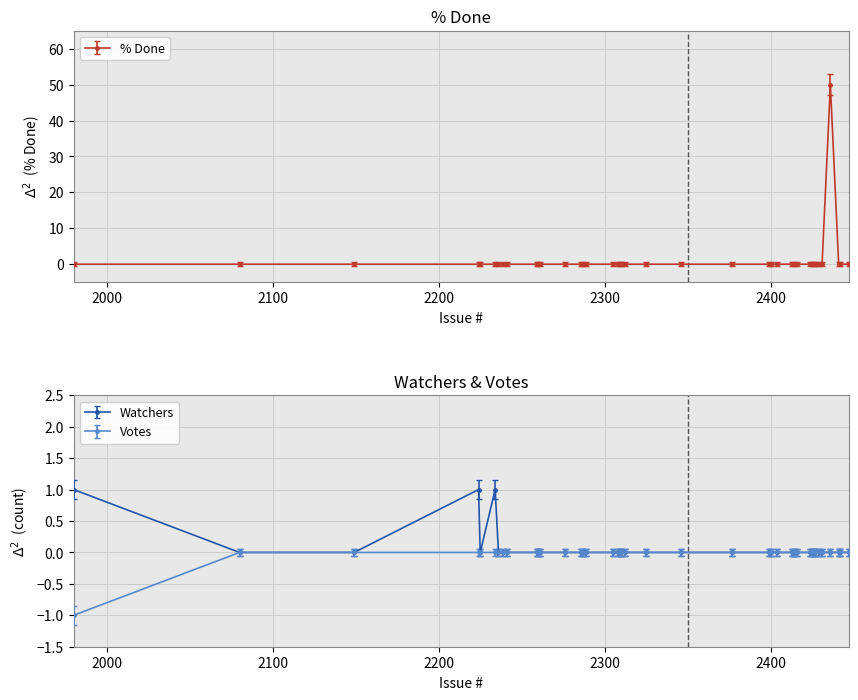

Is it true that % Done equals 34 at 2399?

False